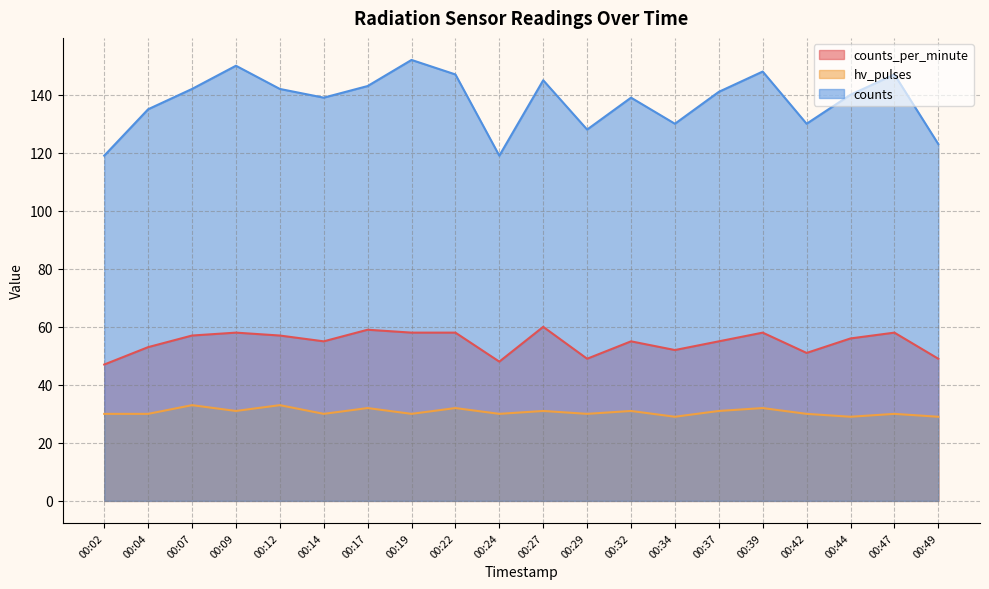

What is the value of the hv_pulses point at the 2nd from the left?

30